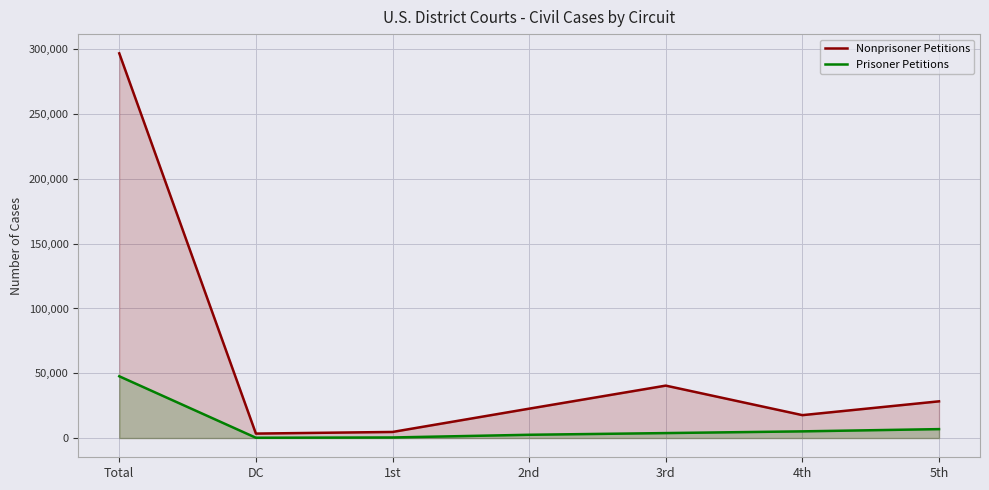

The Nonprisoner Petitions series shows 4699 at 1st. True or false?

True